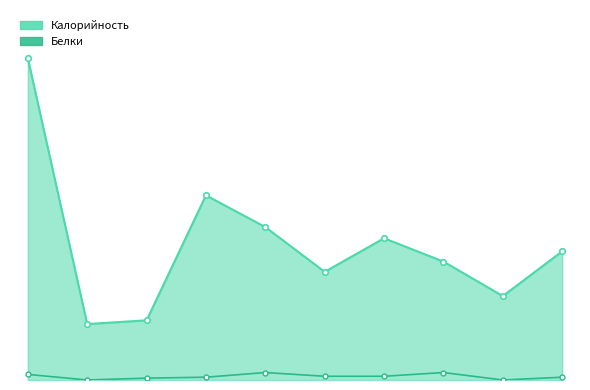

What is the approximate value of Калорийность at Напиток кофейный, to the nearest 5?

150